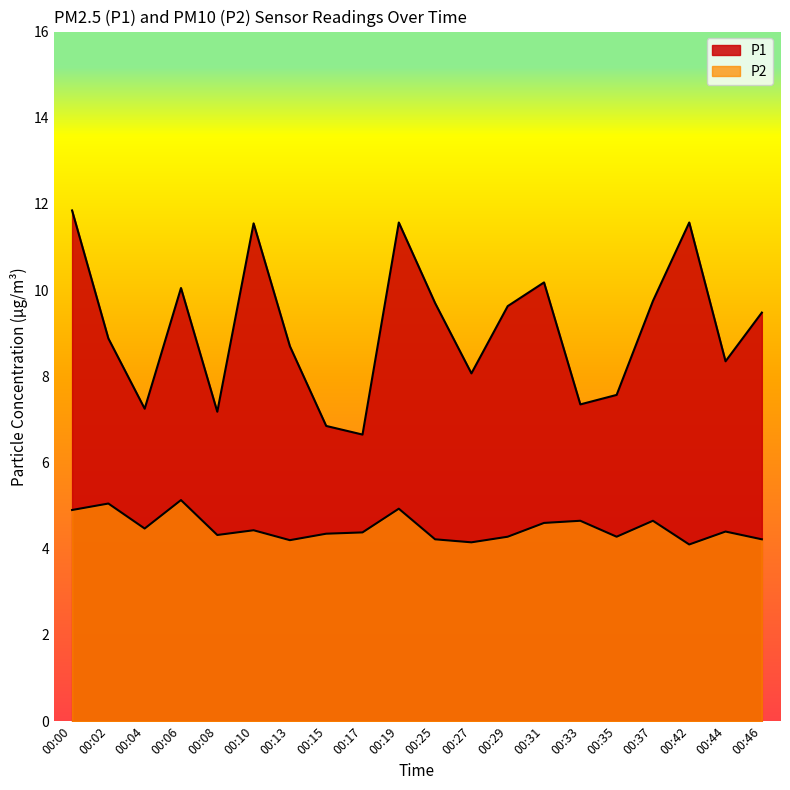

Where is P1 nearest to the value 9?

00:02